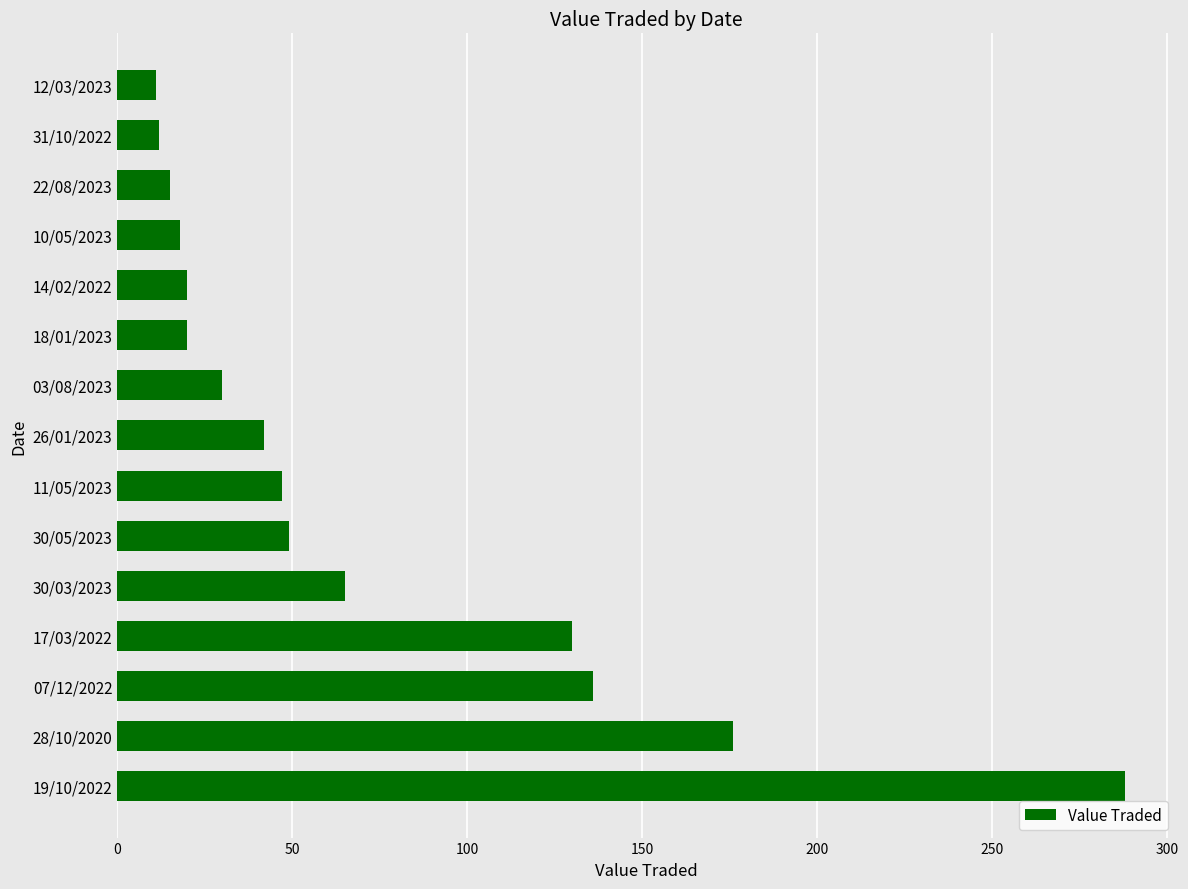

The value at 10/05/2023 is 18. True or false?

True